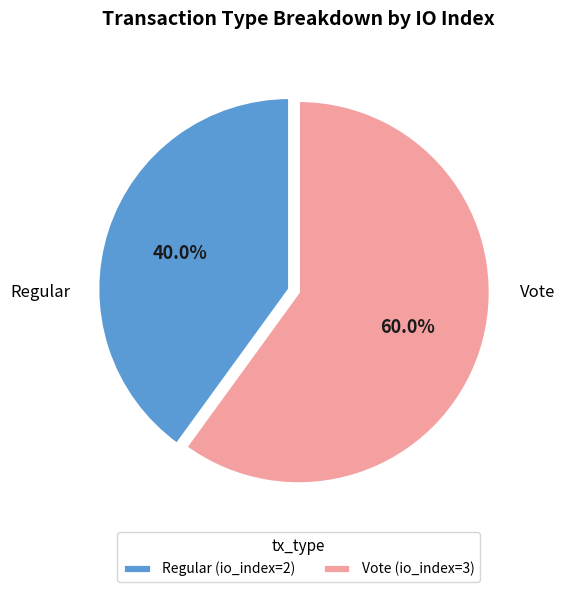

True or false: Regular accounts for 40% of the total.

True